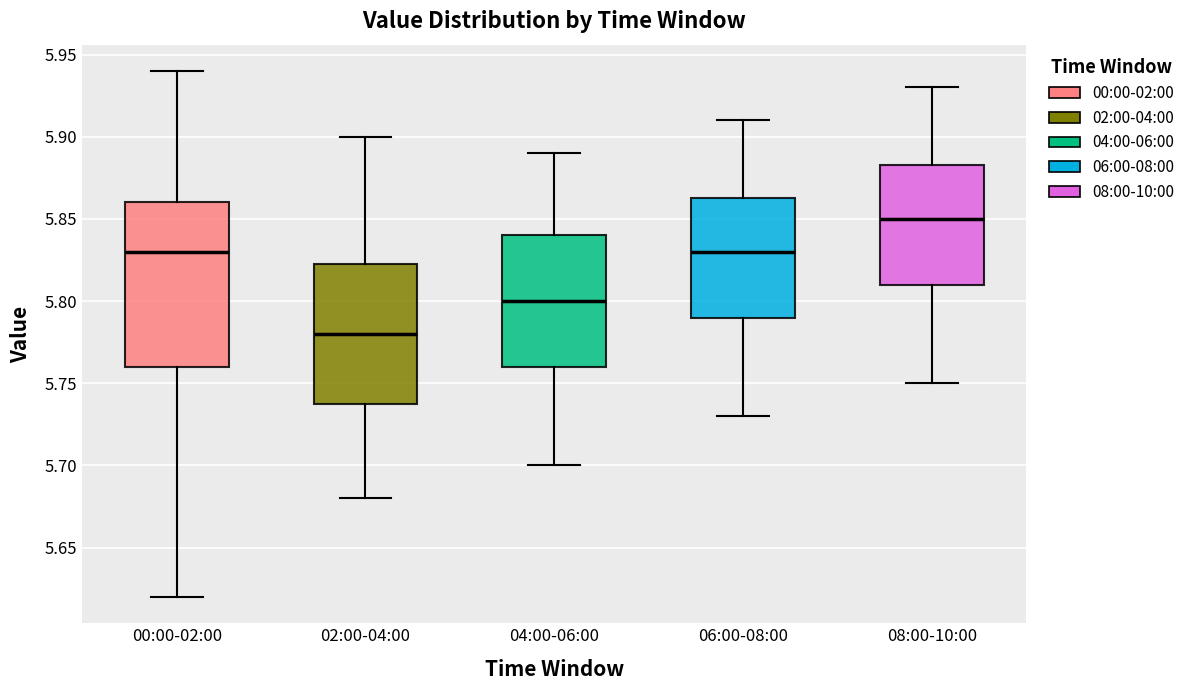

Reading left to right, transcribe this box plot: for each box, give where its median line is, the range the box spans, and where its two whiskers end, as read against the y-axis. The values are not printed on the chart, so give them approximately, as read against the axis.

00:00-02:00: median 5.830, box 5.760 to 5.860, whiskers 5.620 to 5.940
02:00-04:00: median 5.780, box 5.740 to 5.825, whiskers 5.680 to 5.900
04:00-06:00: median 5.800, box 5.760 to 5.840, whiskers 5.700 to 5.890
06:00-08:00: median 5.830, box 5.790 to 5.865, whiskers 5.730 to 5.910
08:00-10:00: median 5.850, box 5.810 to 5.885, whiskers 5.750 to 5.930